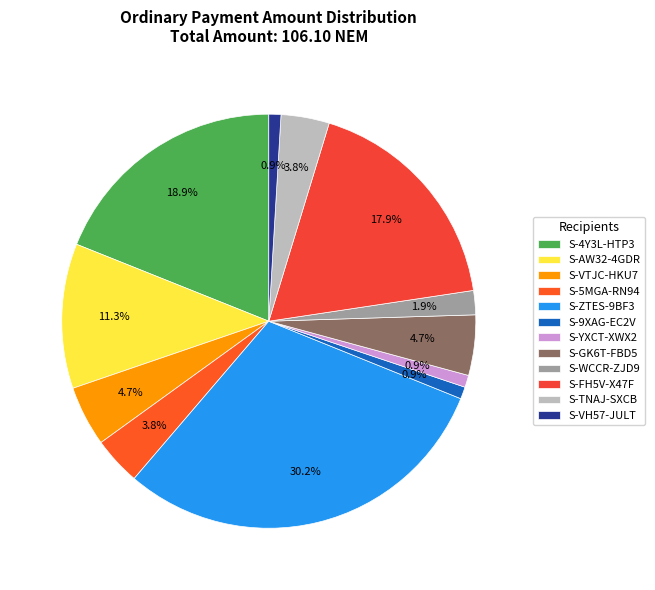

To the nearest percent, what is the difference between the largest and smallest slice percentages?

29%